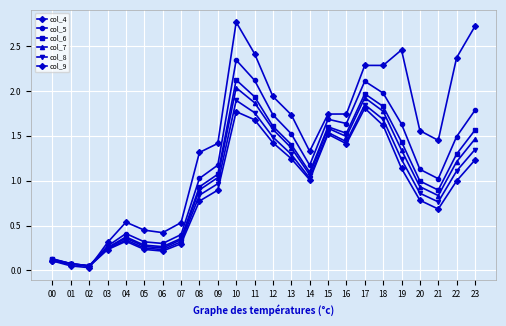

True or false: col_4 has a value of 0.0 at 02.

False